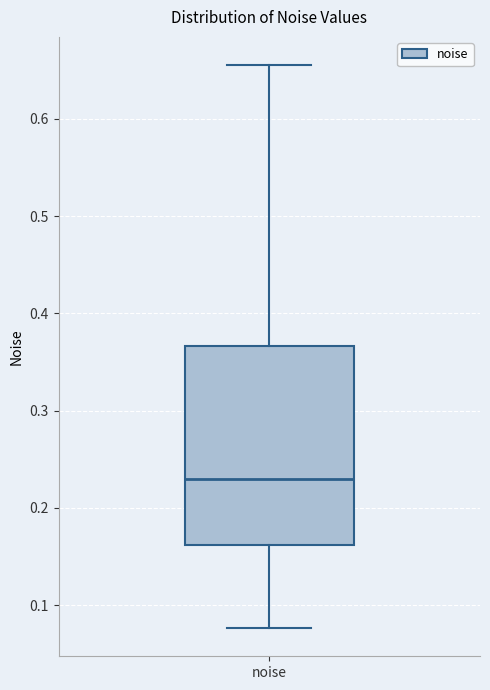

Read this box plot against the y-axis: the position of the median line, the range covered by the box, and the ends of both whiskers. The values are not printed on the chart, so give them approximately, as read against the axis.

median 0.23, box 0.16 to 0.37, whiskers 0.08 to 0.66